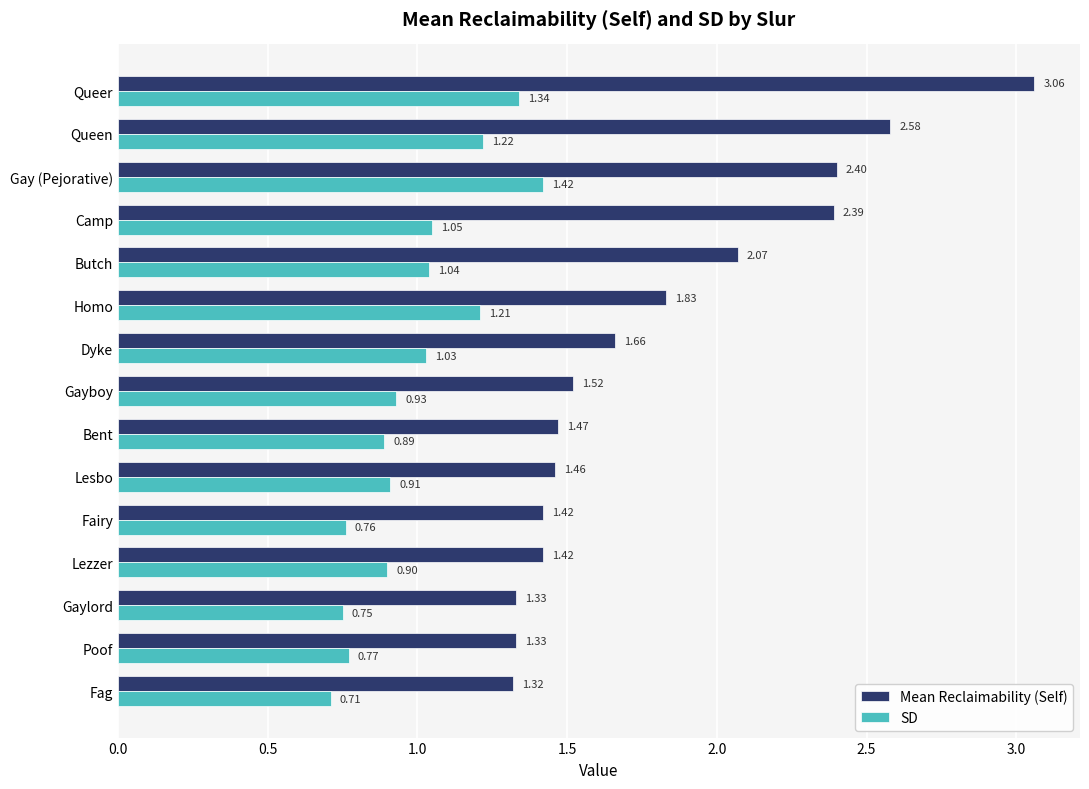

Which label corresponds to the smallest value in the chart?

Fag